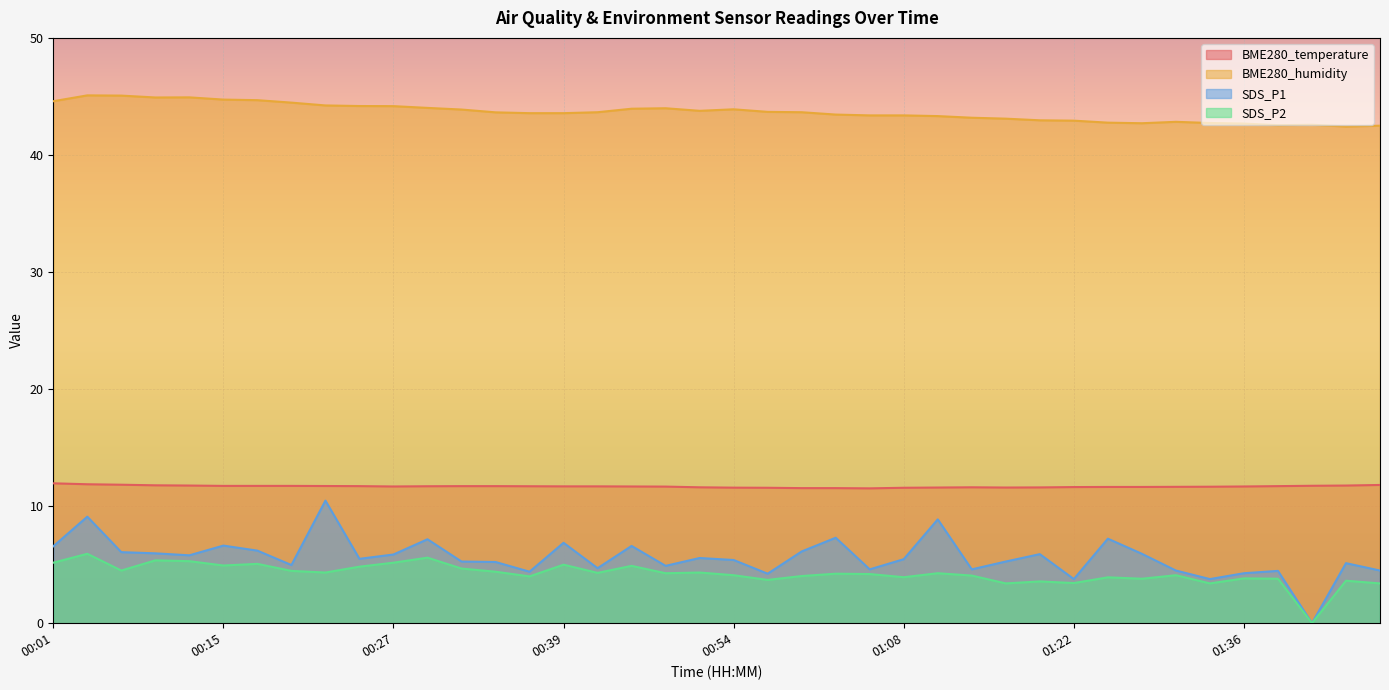

What is the difference between the highest and lowest values at 00:29?

38.4